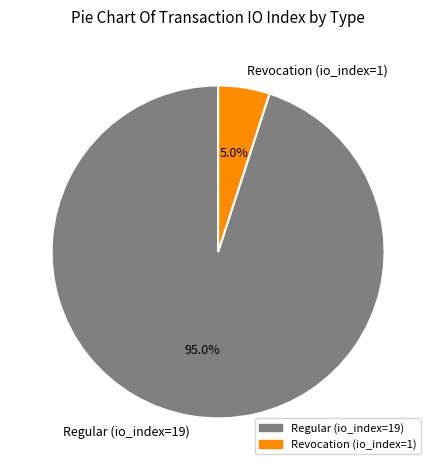

To the nearest percent, what is the difference between the Regular (io_index=19) and Revocation (io_index=1) slice percentages?

90%